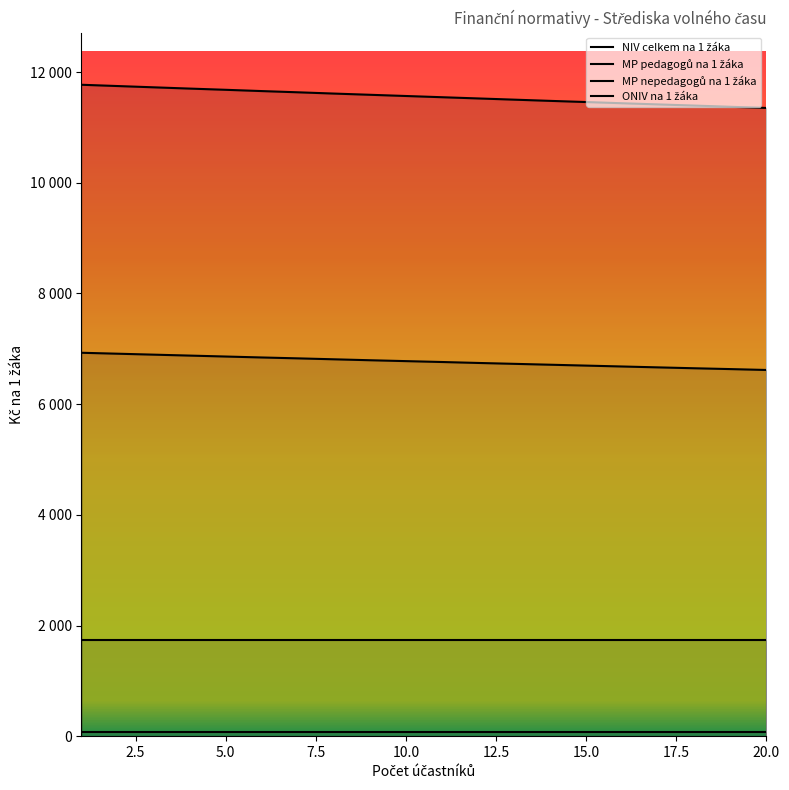

Does the chart display data point markers on the line(s)?

No